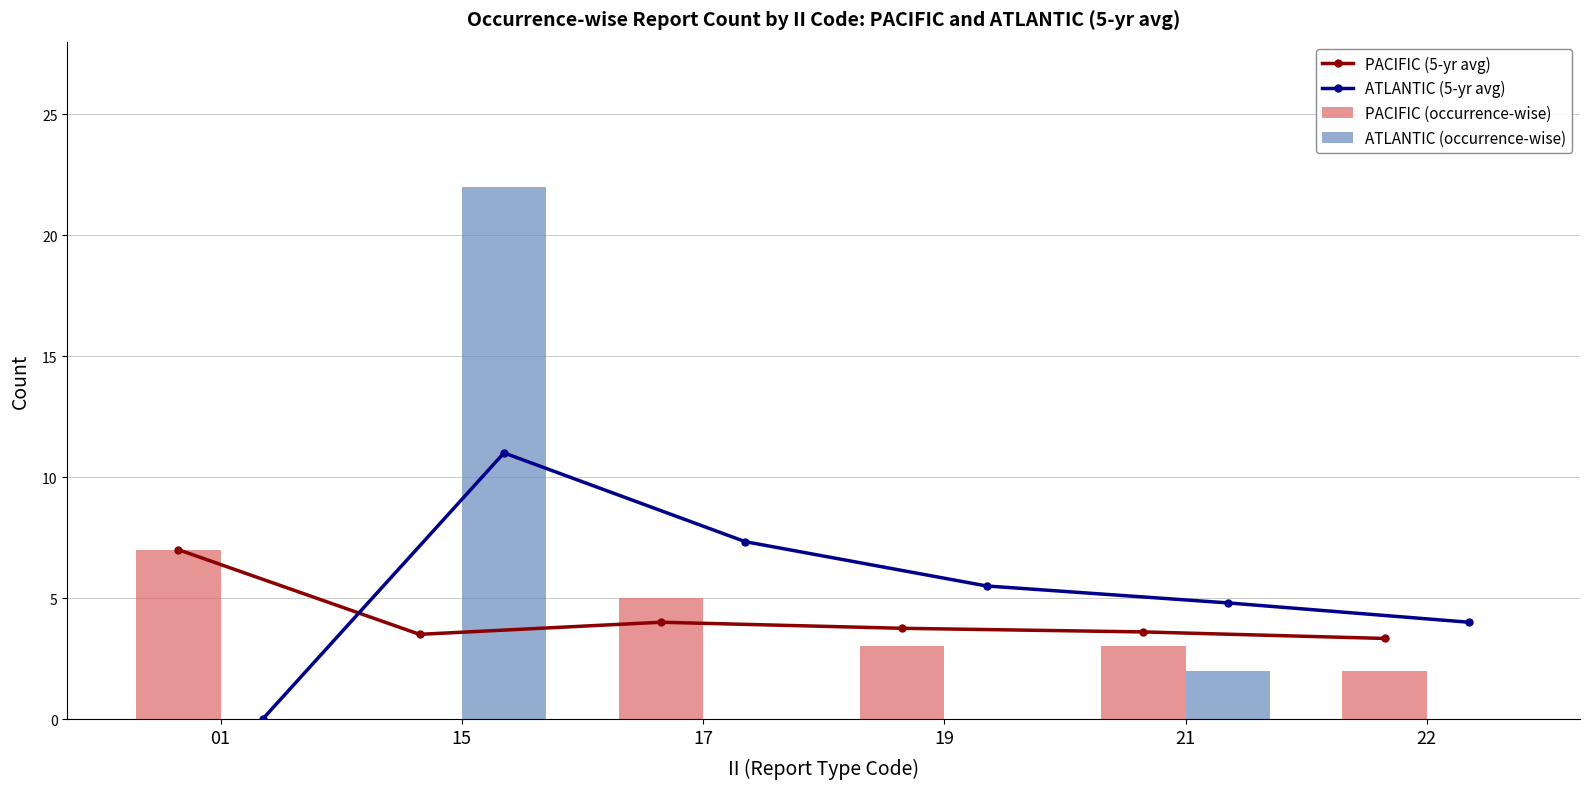

At which category is the sum across all series the highest?

15